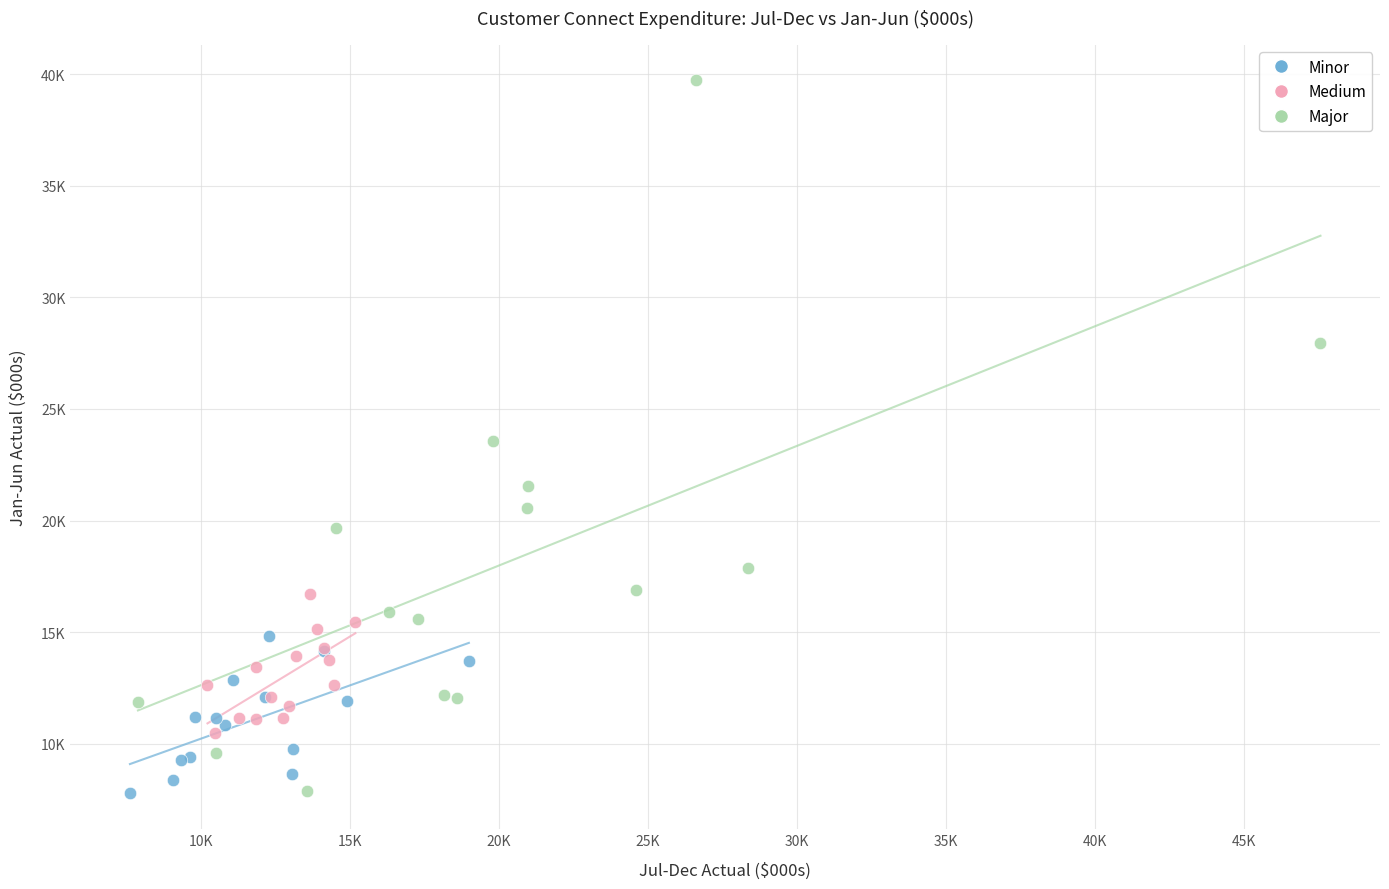

What are all the series names shown in the legend?

Minor, Medium, Major